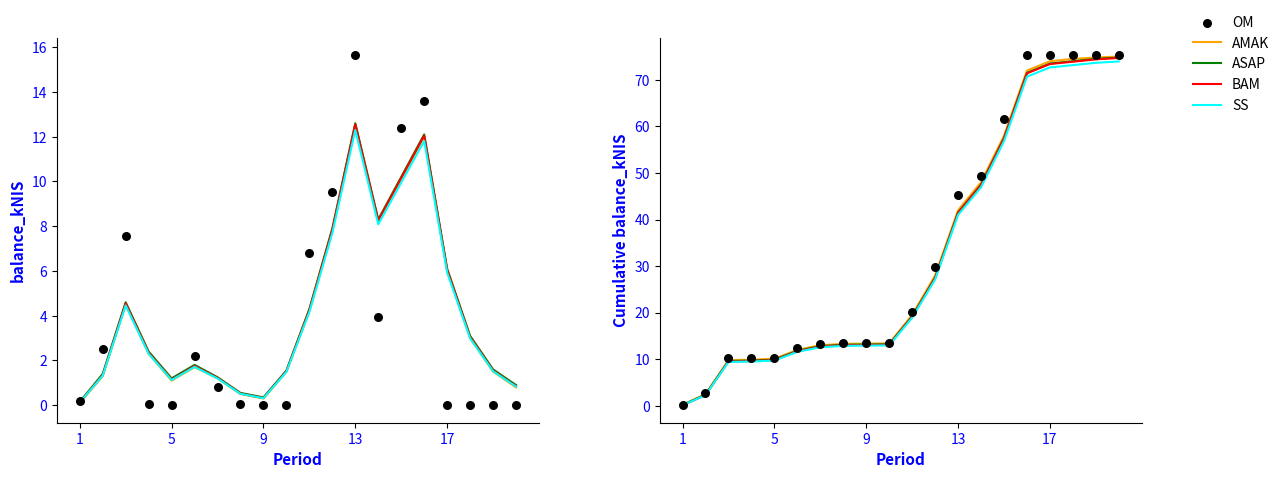

Which series has the largest Y range (max minus min)?

OM